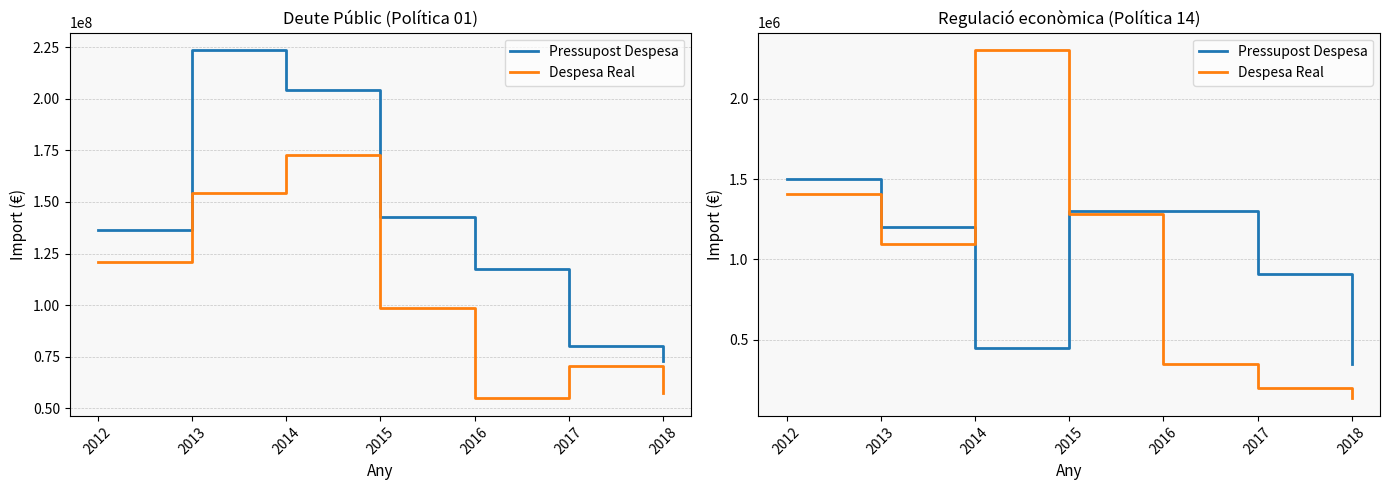

How many times do Pressupost Despesa and Despesa Real cross each other?

2